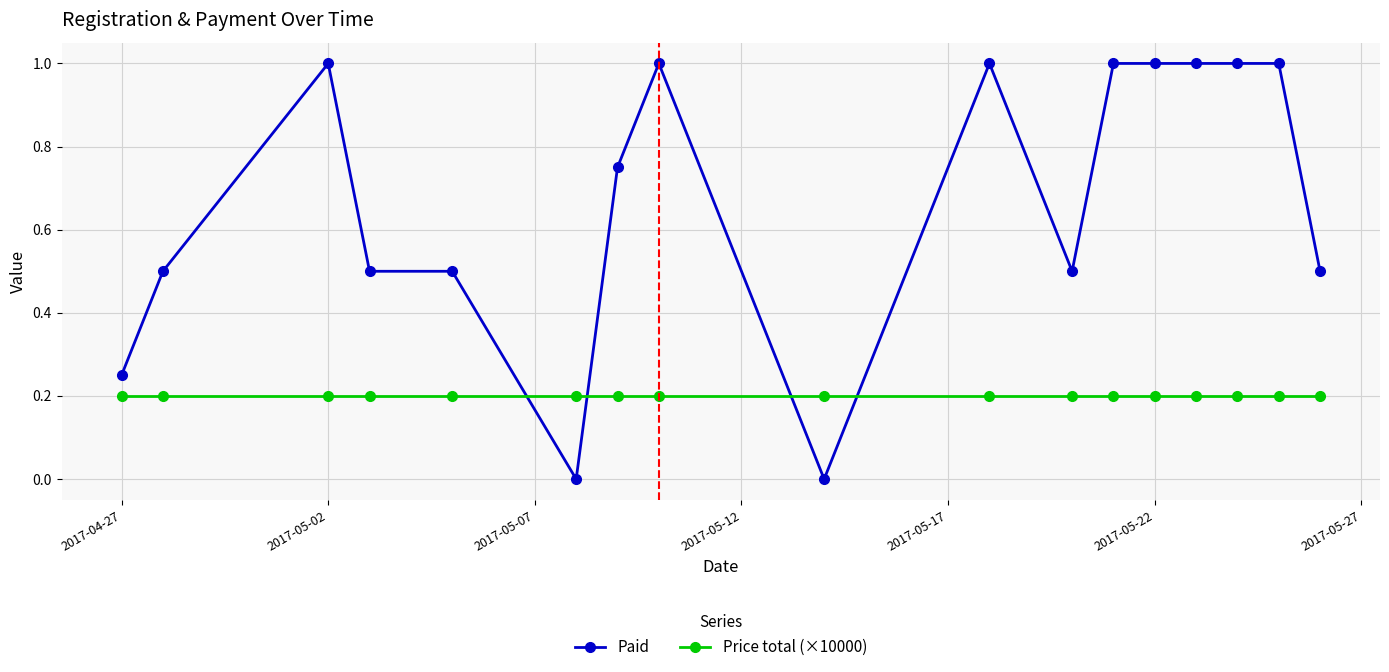

True or false: Paid and Price total (×10000) cross at least once.

True